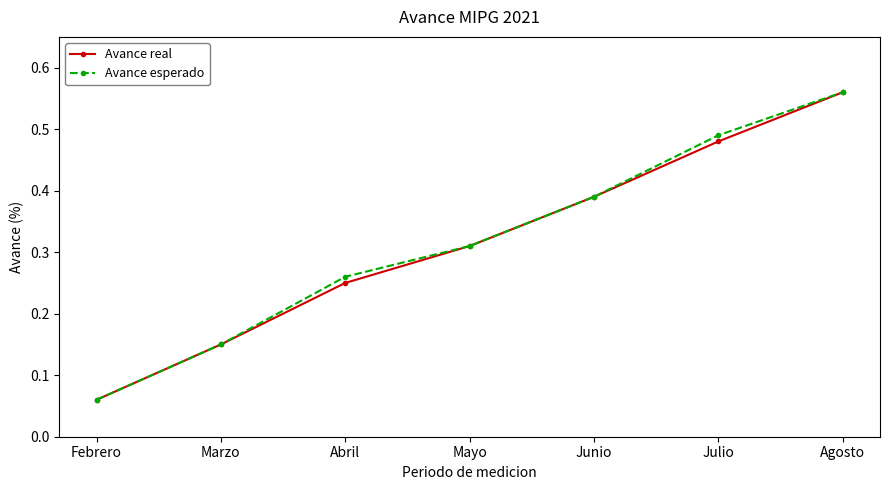

At which label does Avance real reach its peak?

Agosto